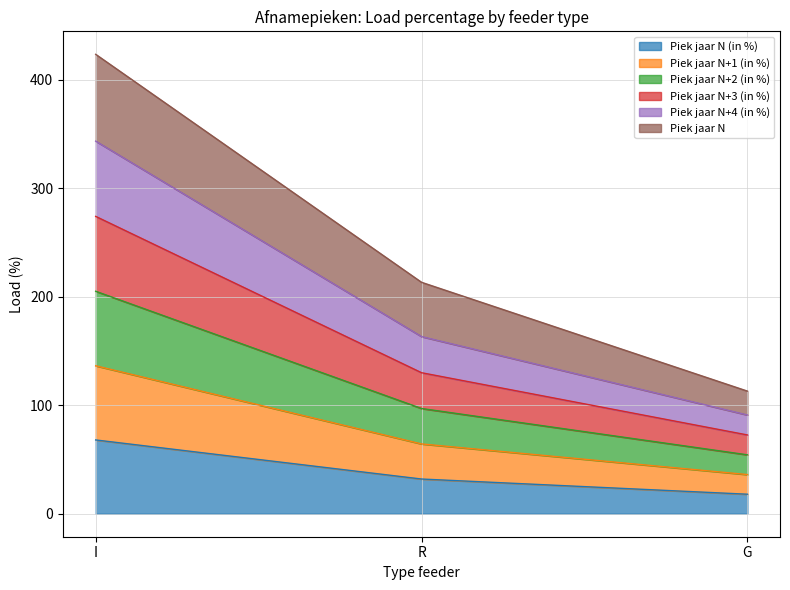

At which category is the sum across all series the highest?

I